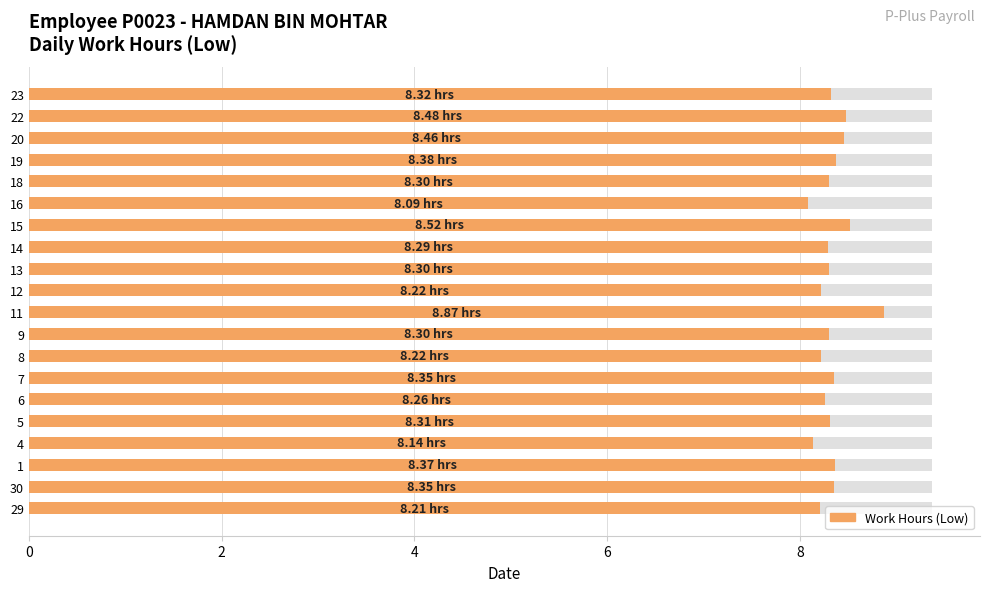

How many values are between 8 and 9?

20